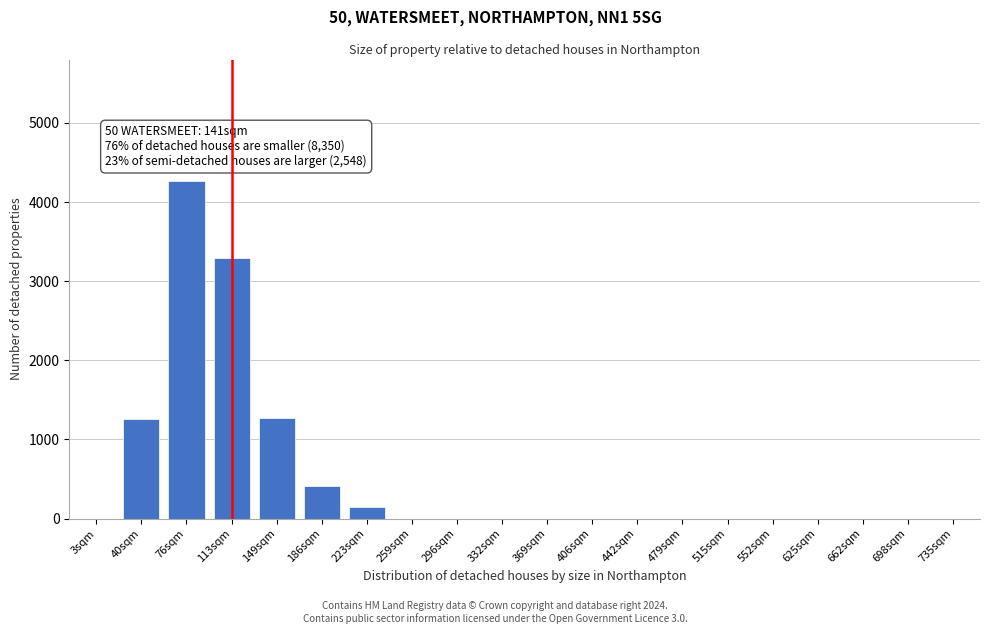

What is the change in value from 40sqm to 662sqm?

-1258